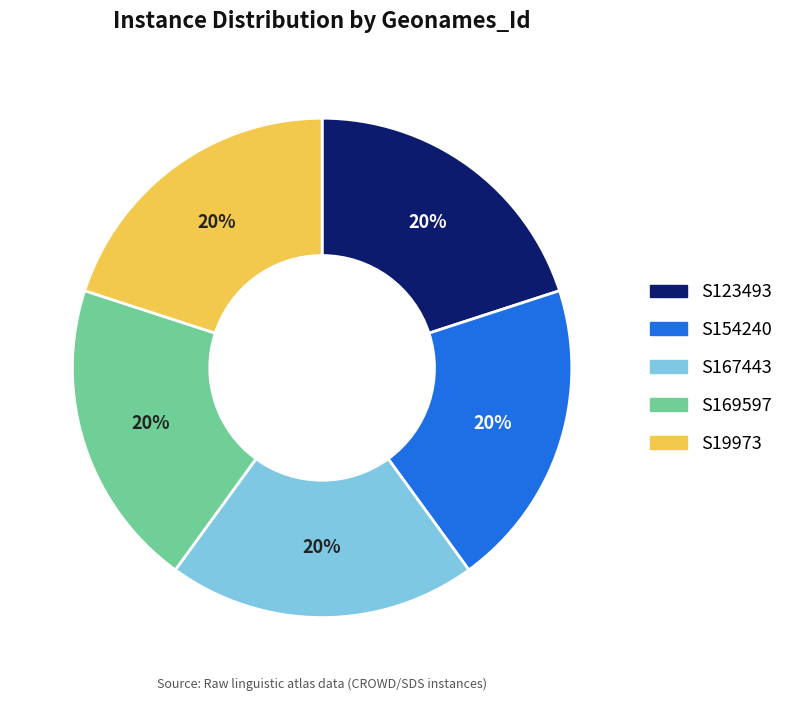

Is there any slice that represents more than half of the pie?

No